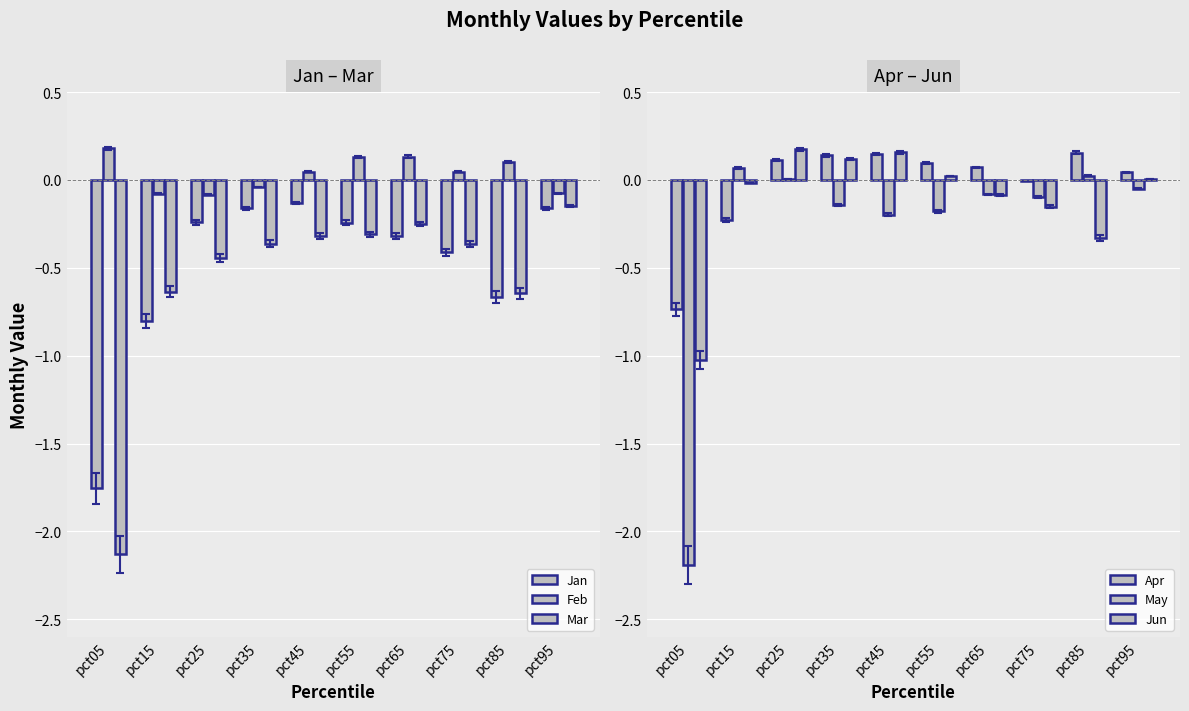

What is the sum of all Apr values?

-0.2